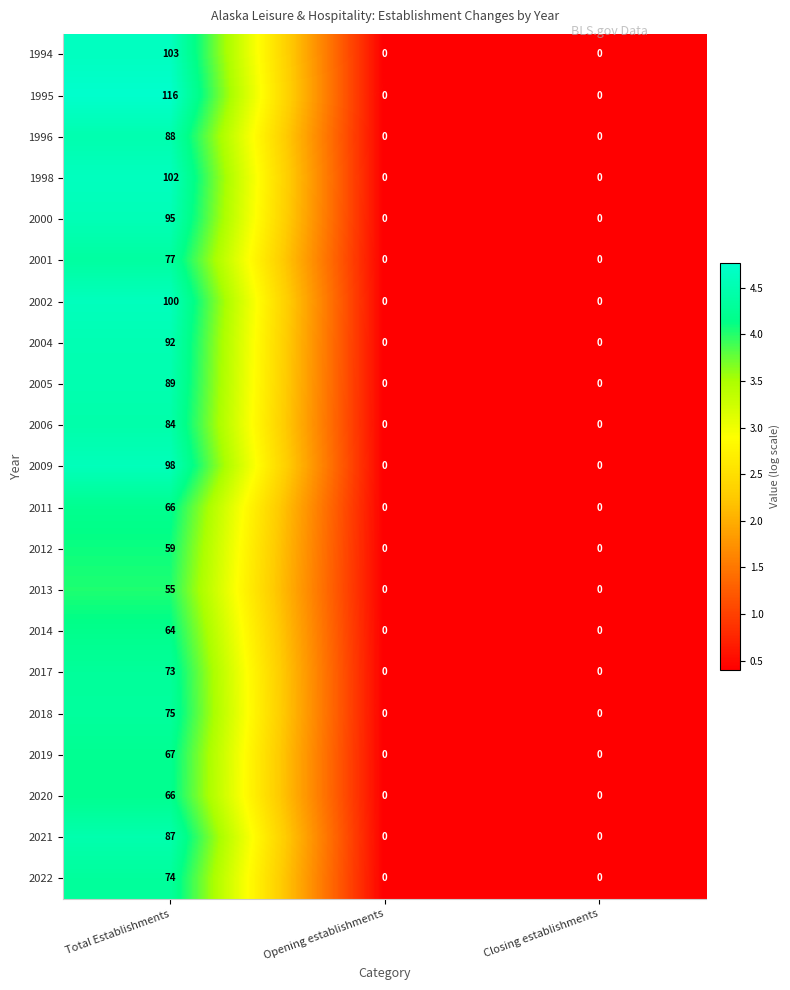

Is it true that 2014 equals -41 at Closing establishments?

False